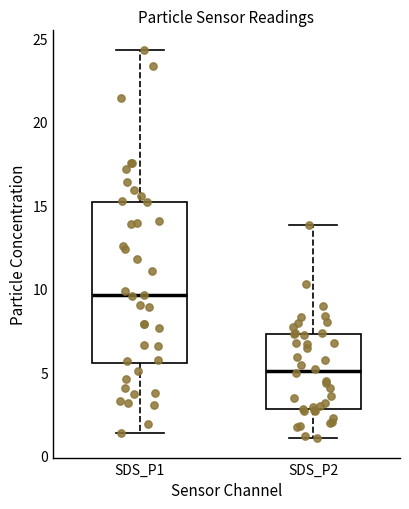

Which box's median line is the highest?

SDS_P1